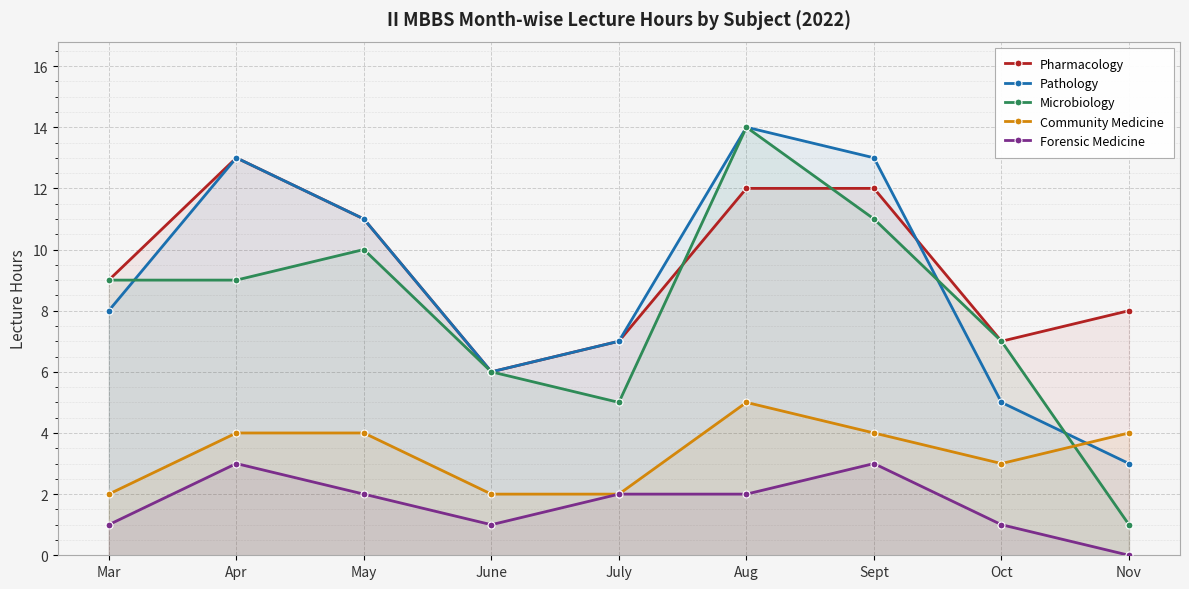

Is it true that Forensic Medicine equals -1 at Nov?

False